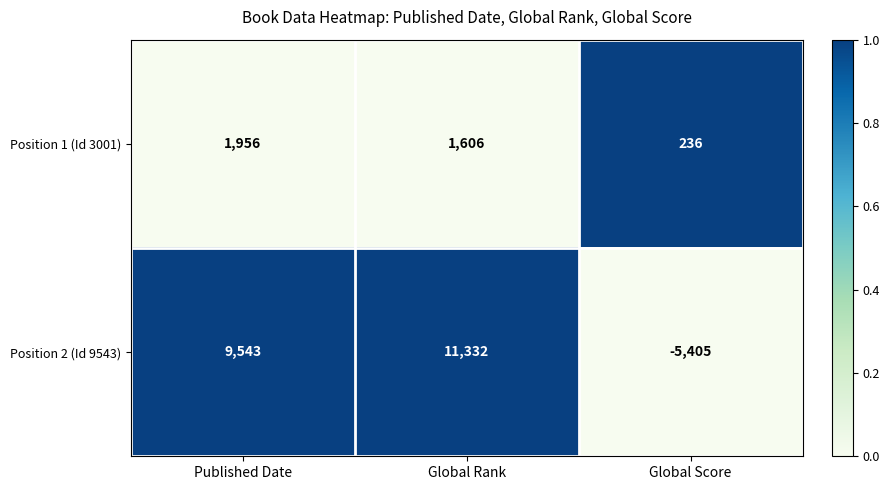

What is the average value of the Position 1 (Id 3001) series?

1266